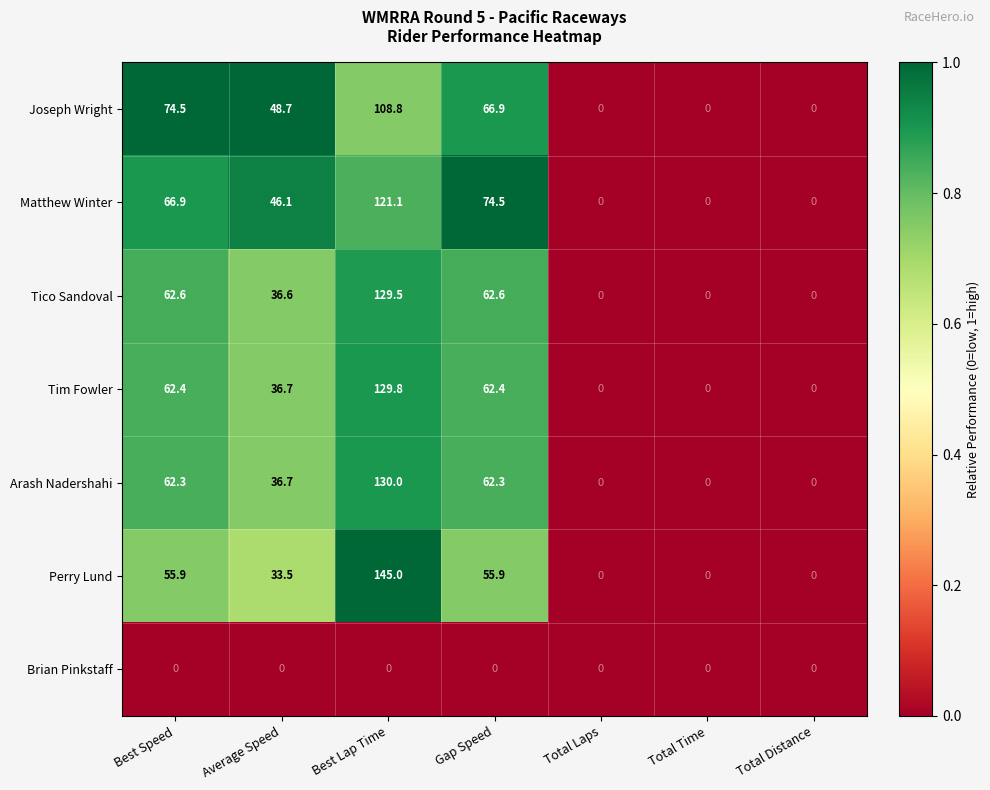

What is the sum of all Matthew Winter values?

308.6